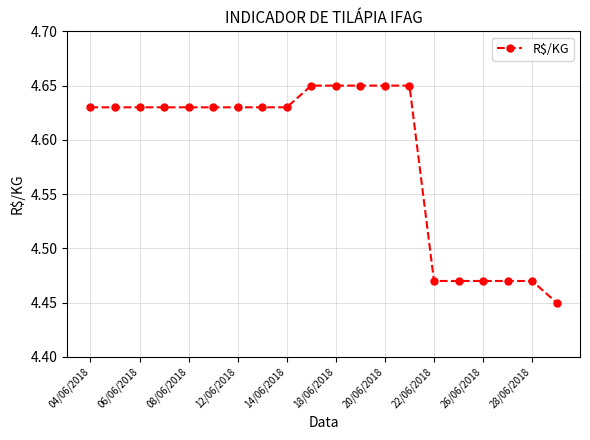

How many distinct data groups are displayed?

1